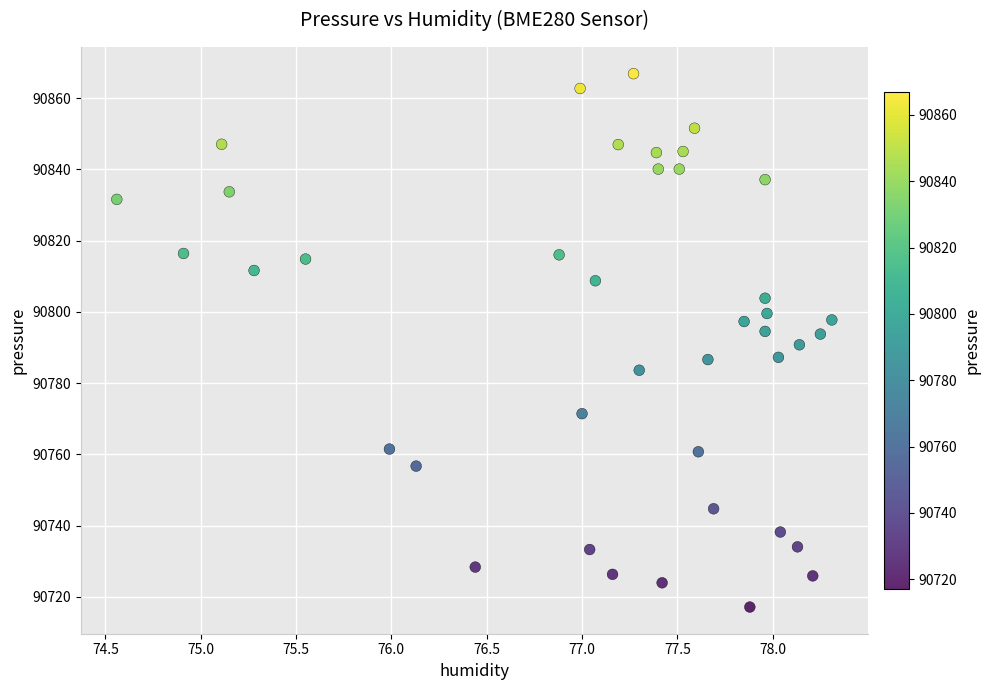

What is the range of X values (max minus min)?

3.8